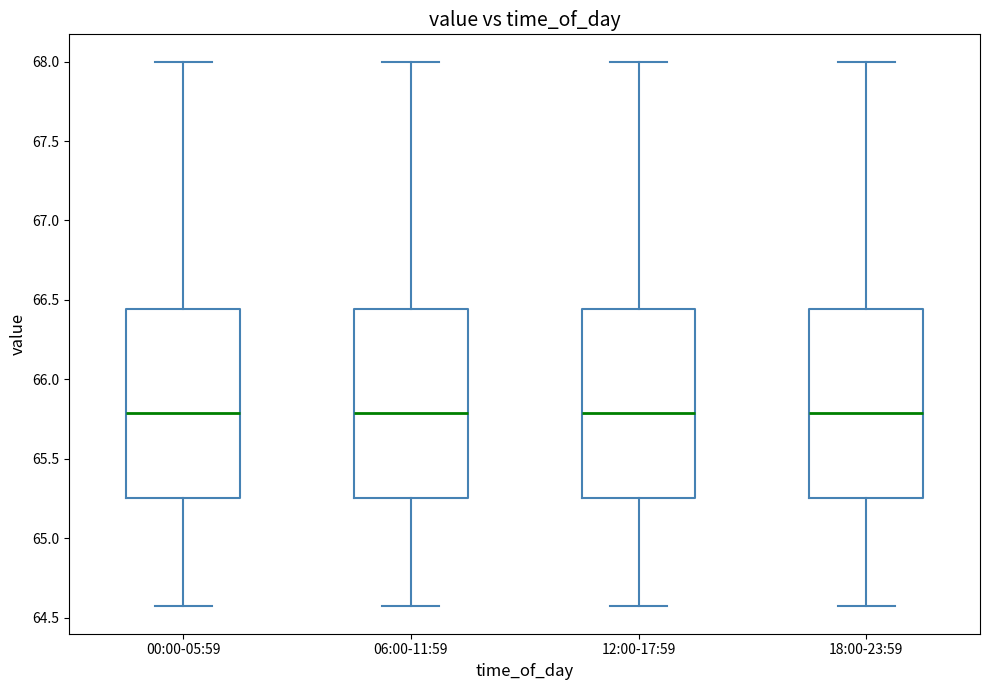

Where does the median line of the box for 12:00-17:59 sit on the y-axis? The values are not printed on the chart, so give them approximately, as read against the axis.

65.80